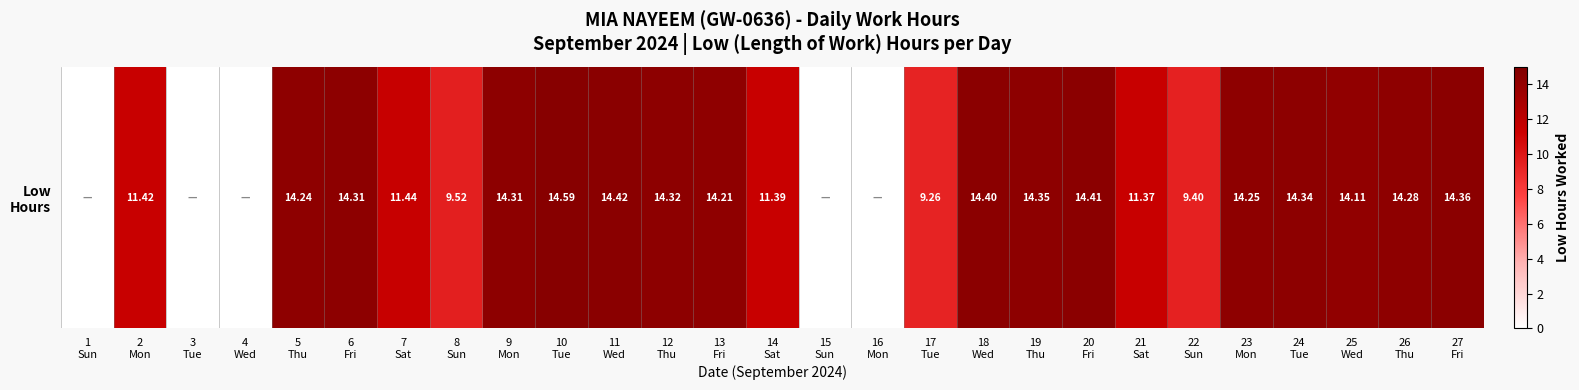

Which label corresponds to the smallest value in the chart?

1
Sun